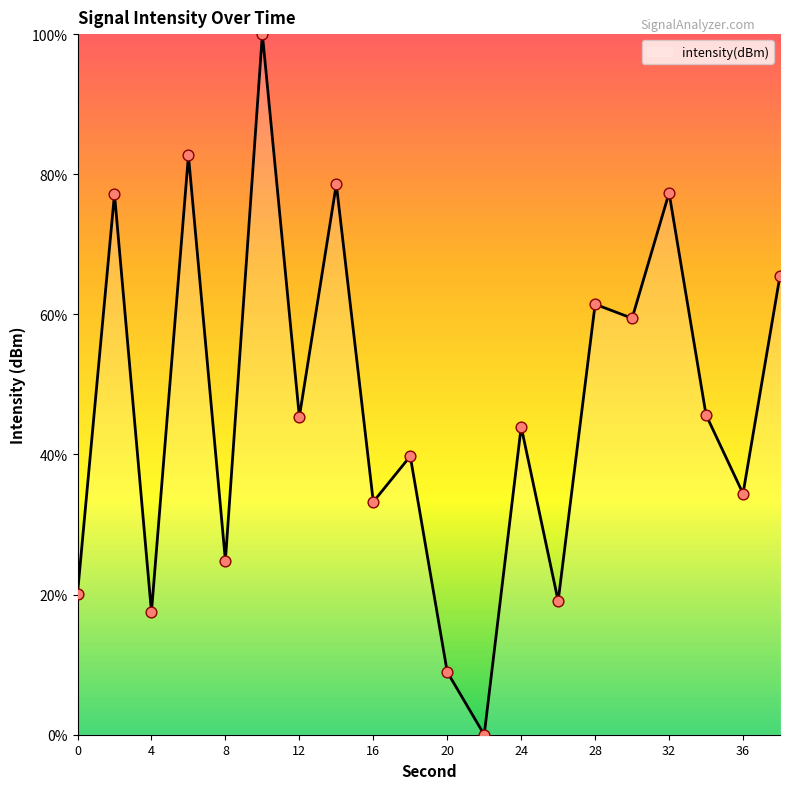

What is the difference between the maximum and minimum values?

100.0